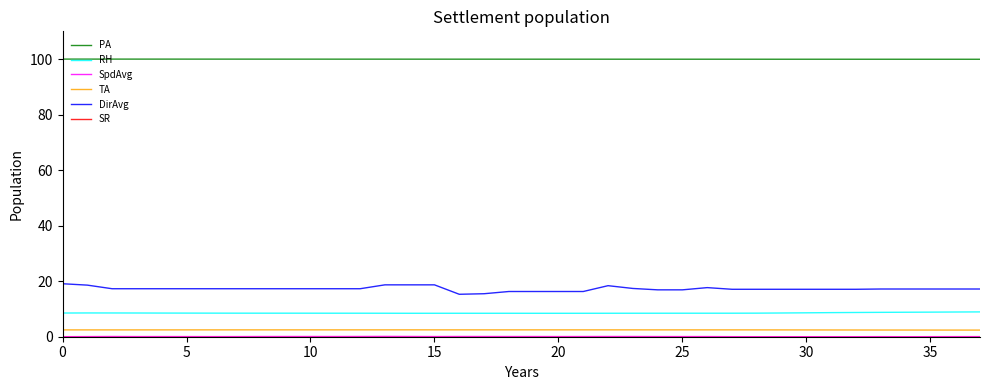

Which series has the widest spread of values?

DirAvg